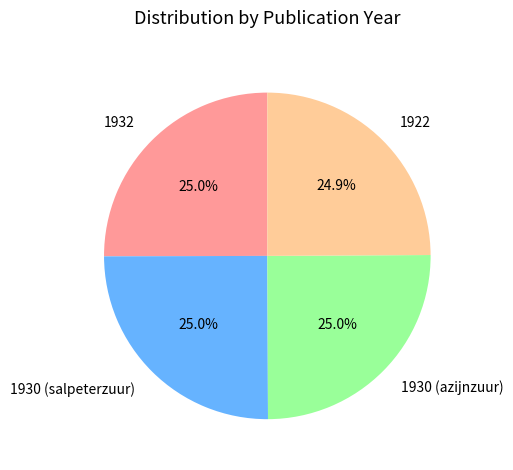

What is the ratio of the value at 1932 to the value at 1930 (azijnzuur)?

1.0